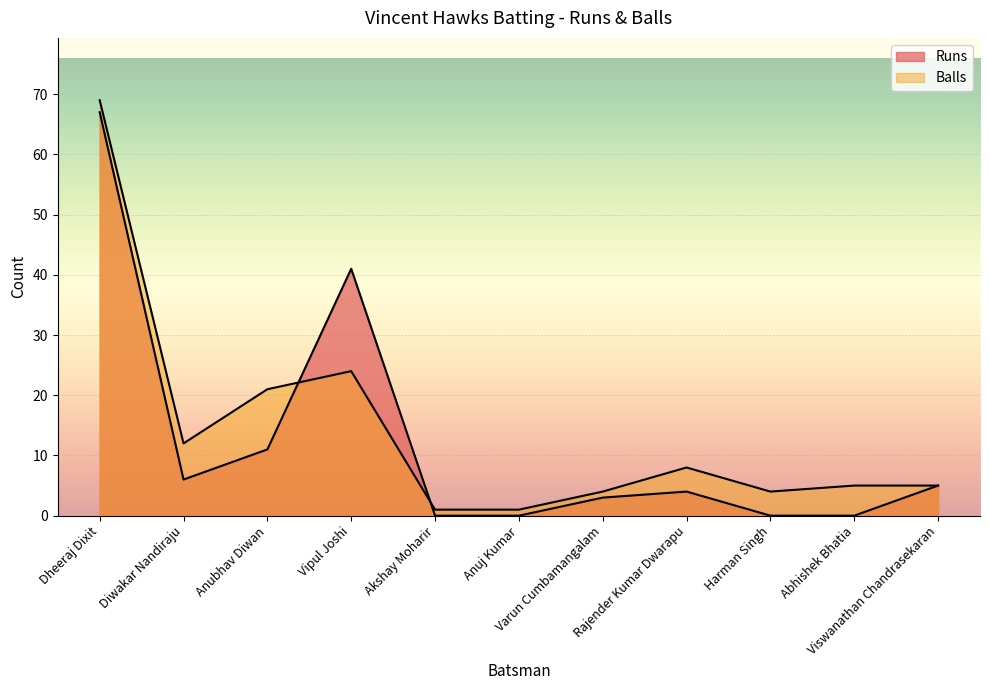

Count the number of data series in this chart.

2